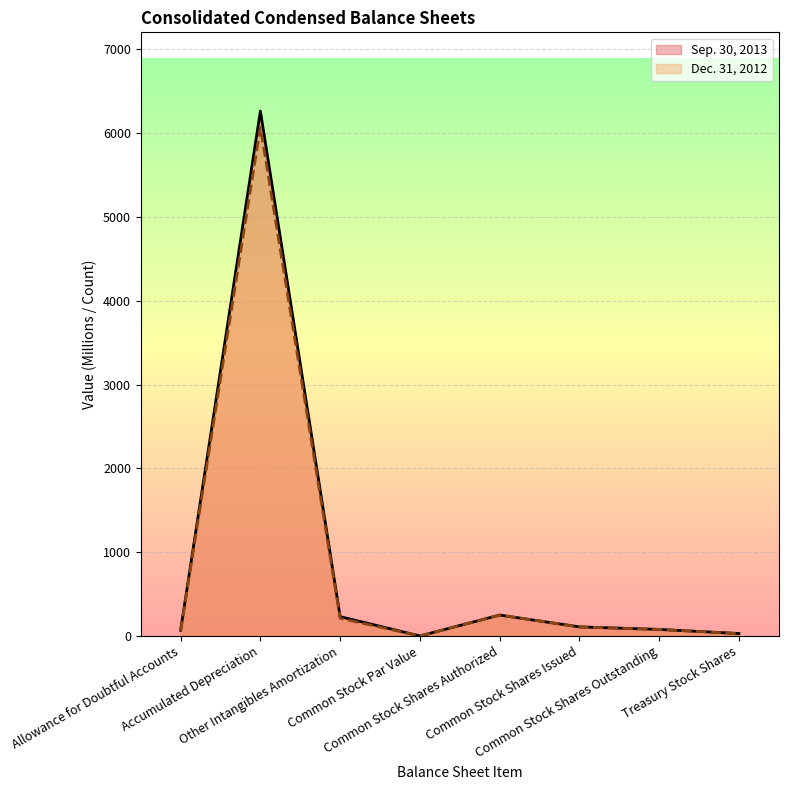

Which series has the largest total across all categories?

Sep. 30, 2013